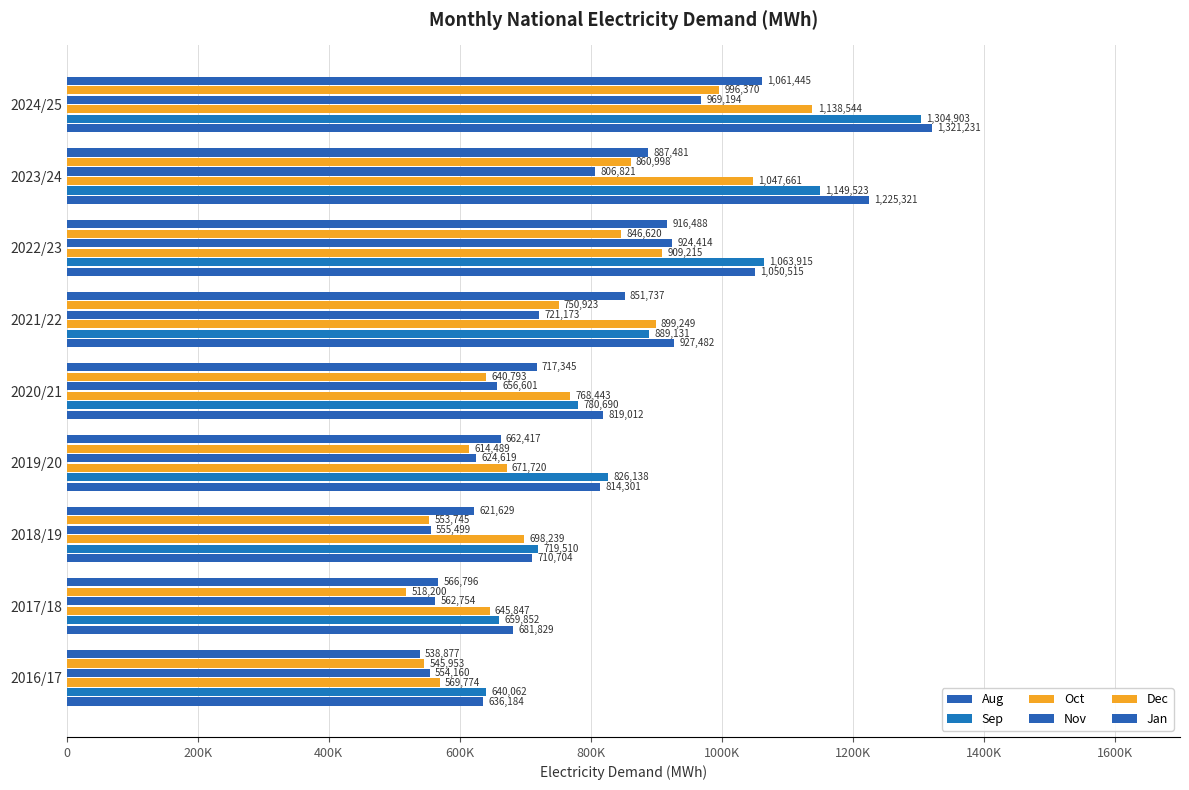

What is the lowest value of the Jan series?

538877.4